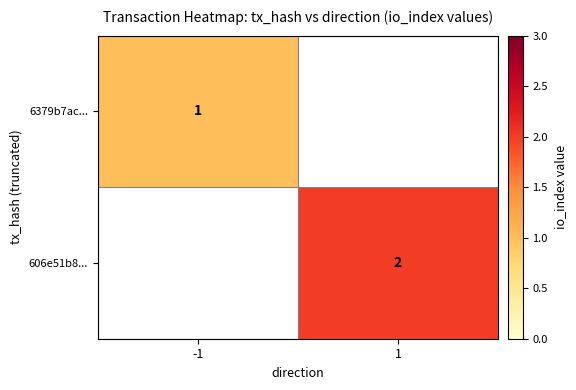

Which label corresponds to the largest value in the chart?

1